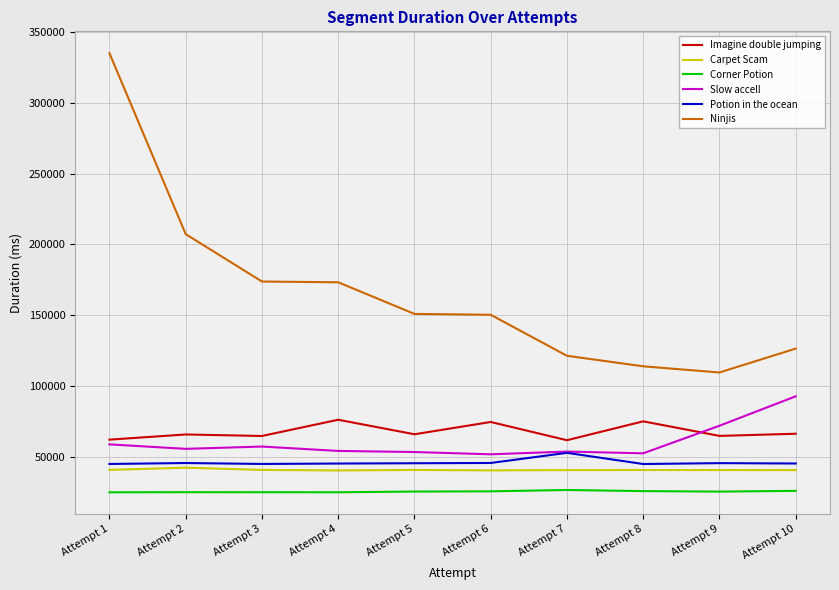

The Carpet Scam series shows 71295 at Attempt 5. True or false?

False